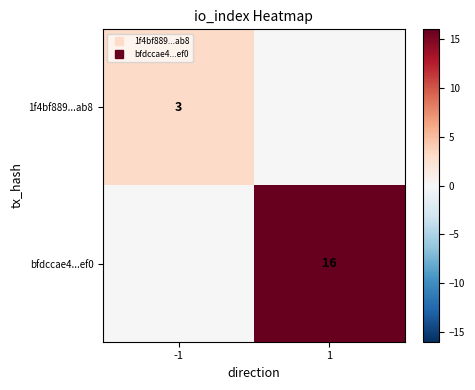

What is the total value across all series at 1?

16